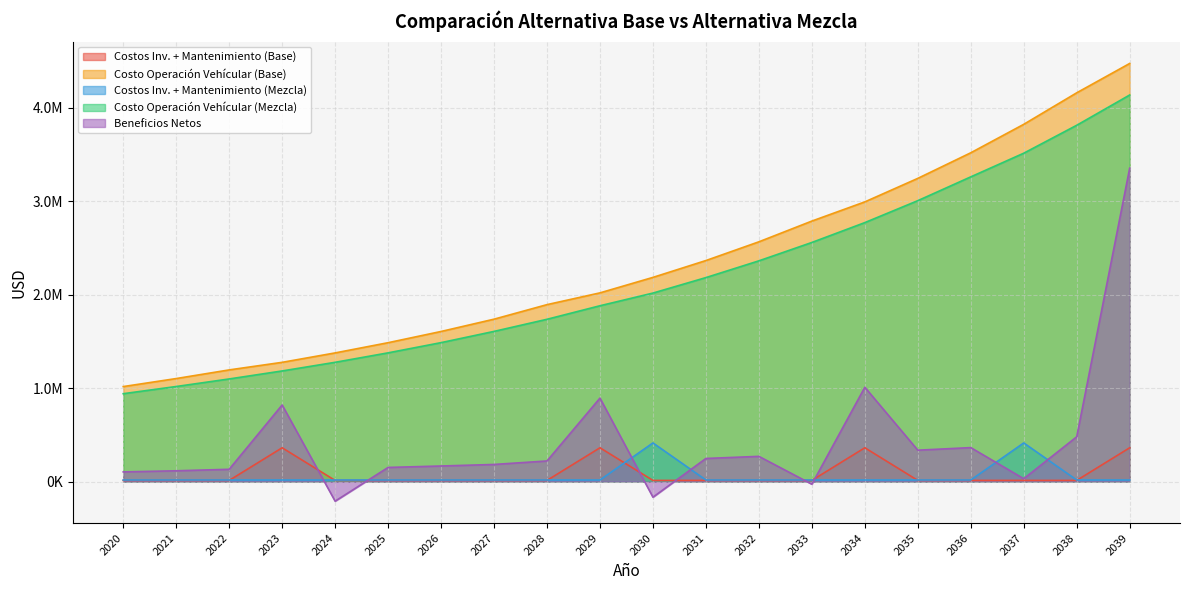

Read the Costos Inv. + Mantenimiento (Mezcla) value at 2037.

412748.4